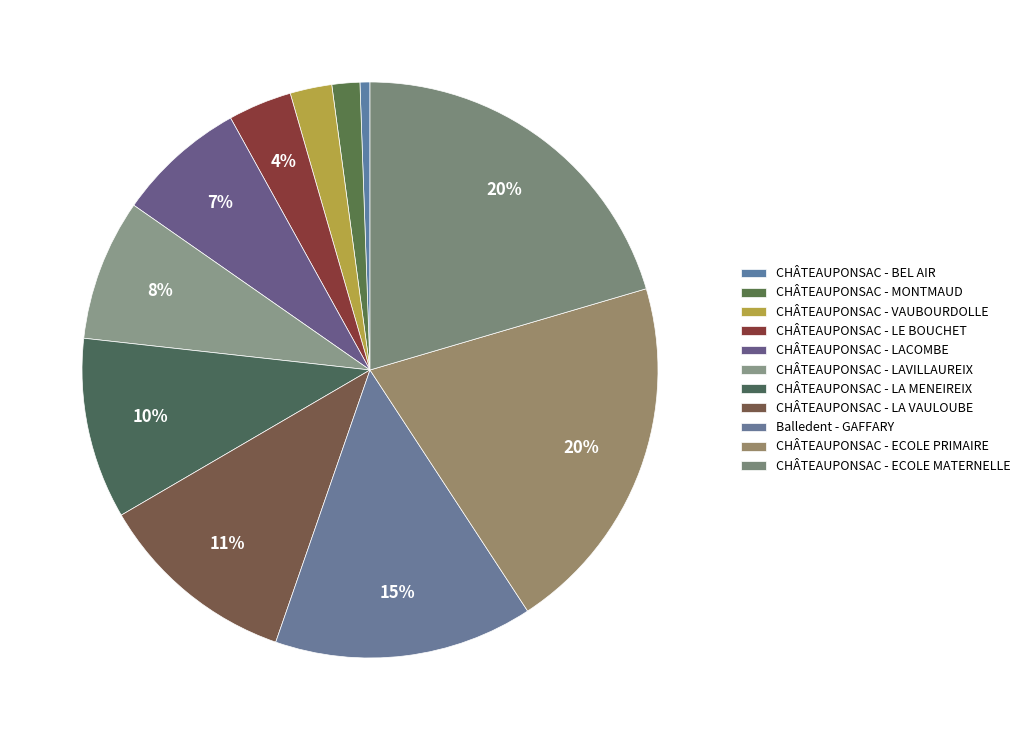

How many segments does this pie chart have?

11